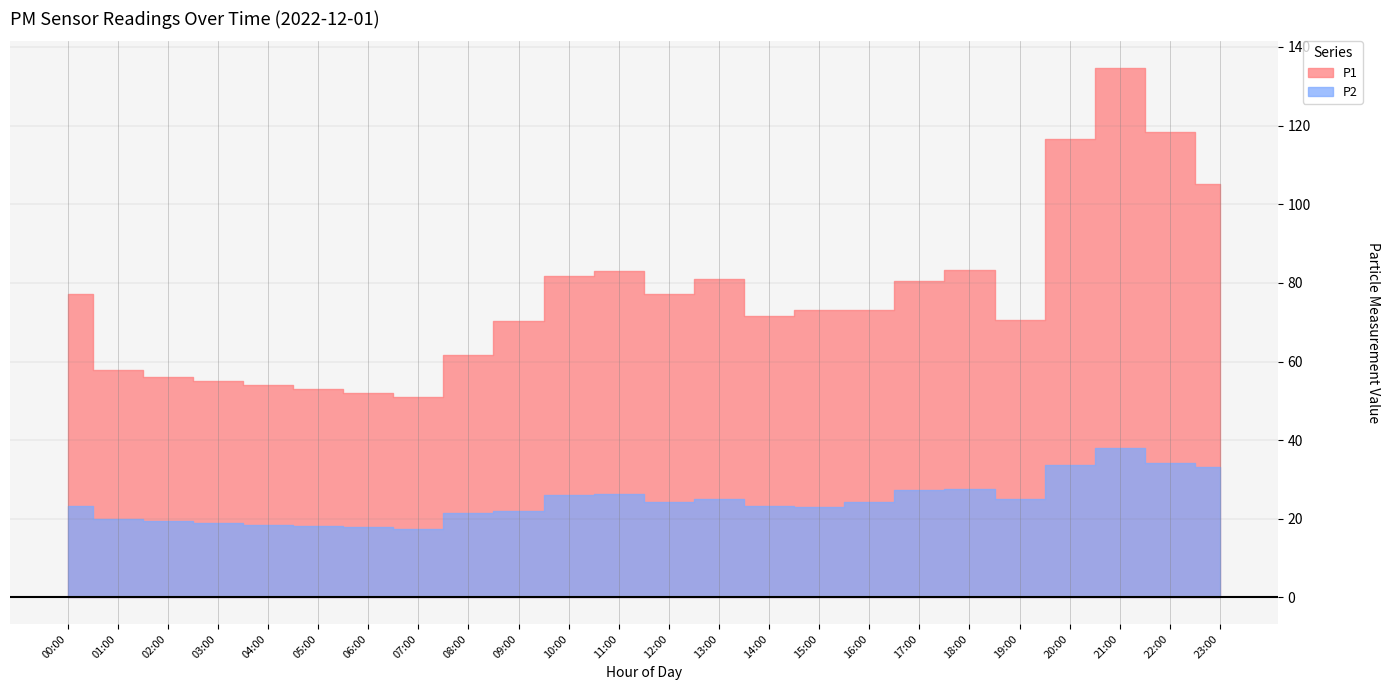

Where is the first local minimum for P2?

07:00